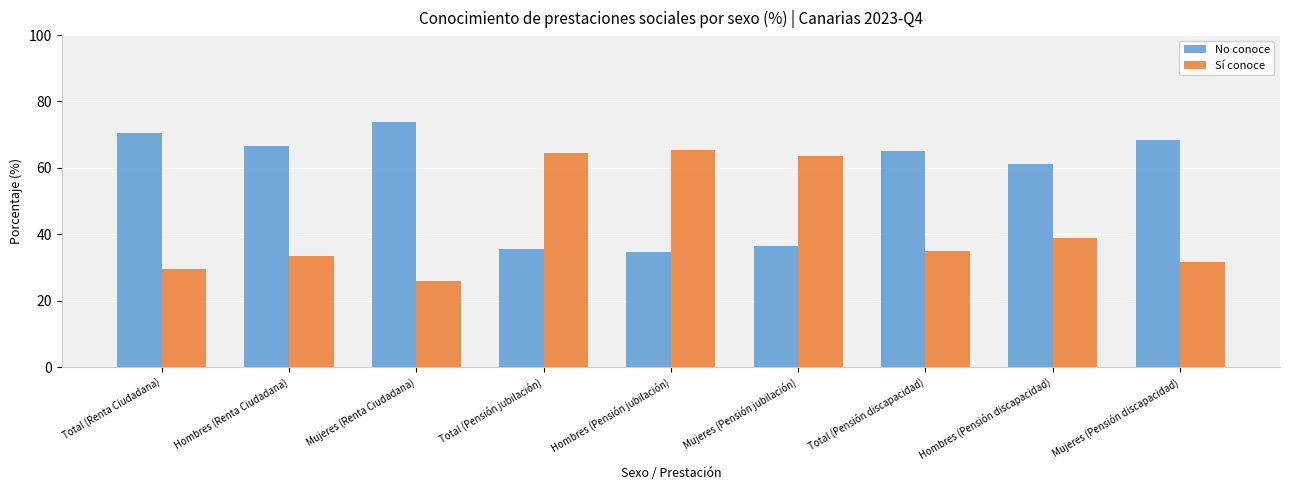

At which label does Sí conoce reach its minimum?

Mujeres (Renta Ciudadana)